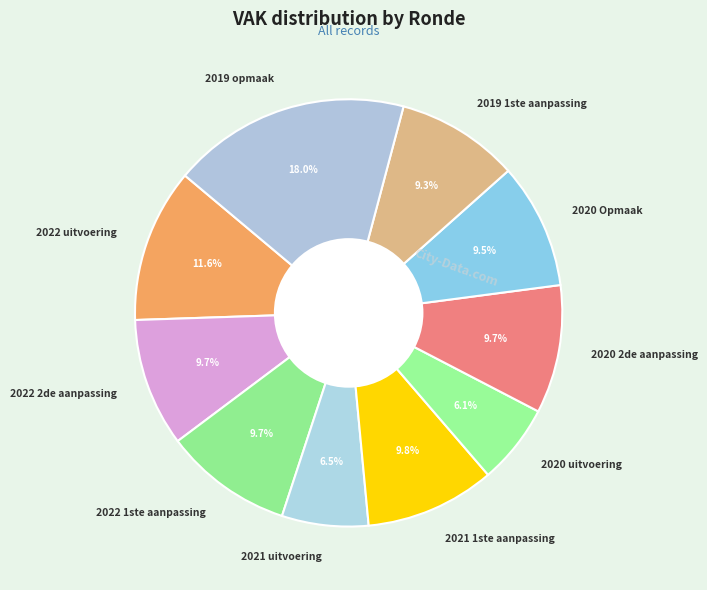

To the nearest percent, what portion does 2021 1ste aanpassing represent?

10%